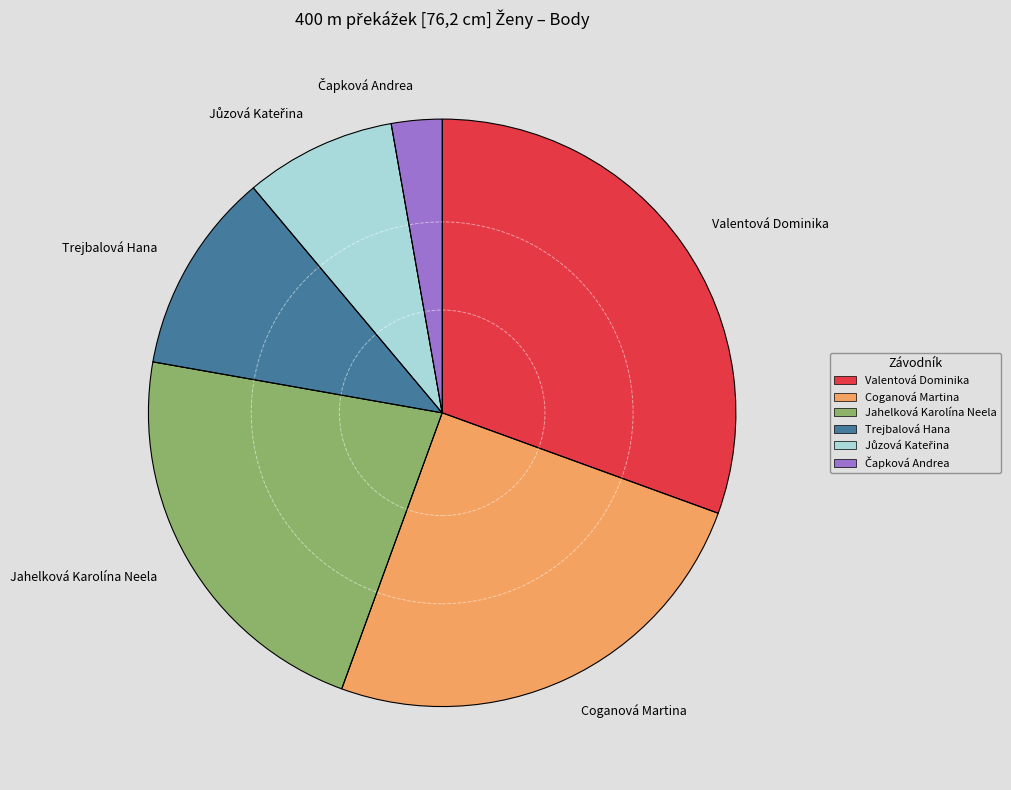

The Valentová Dominika slice represents 20% of the pie. True or false?

False